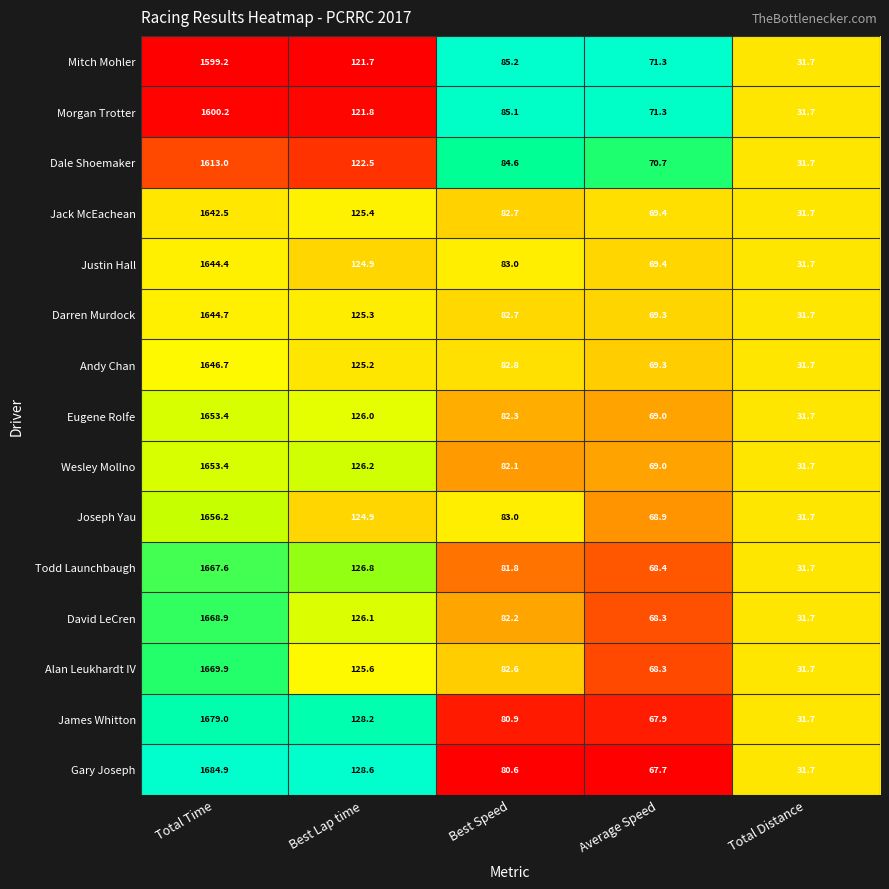

List the labels in order of Jack McEachean value, smallest first.

Total Distance, Average Speed, Best Speed, Best Lap time, Total Time